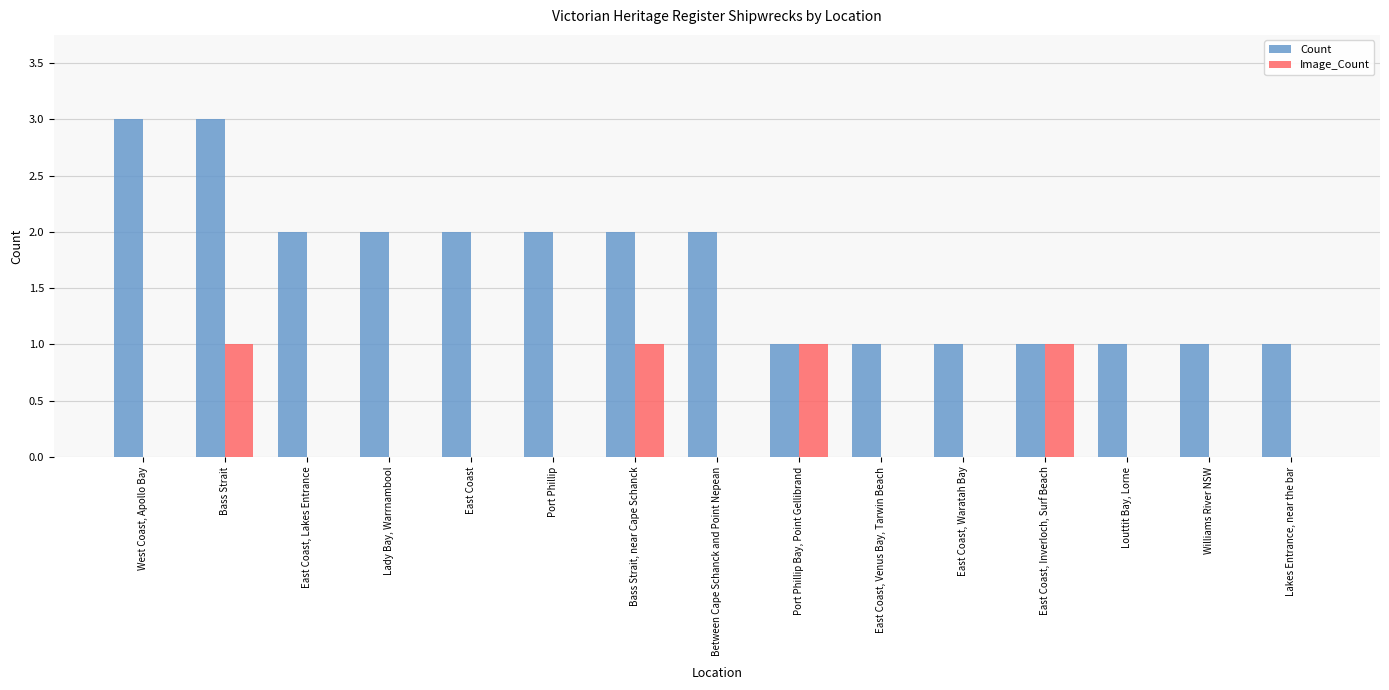

How many groups of bars are there?

15